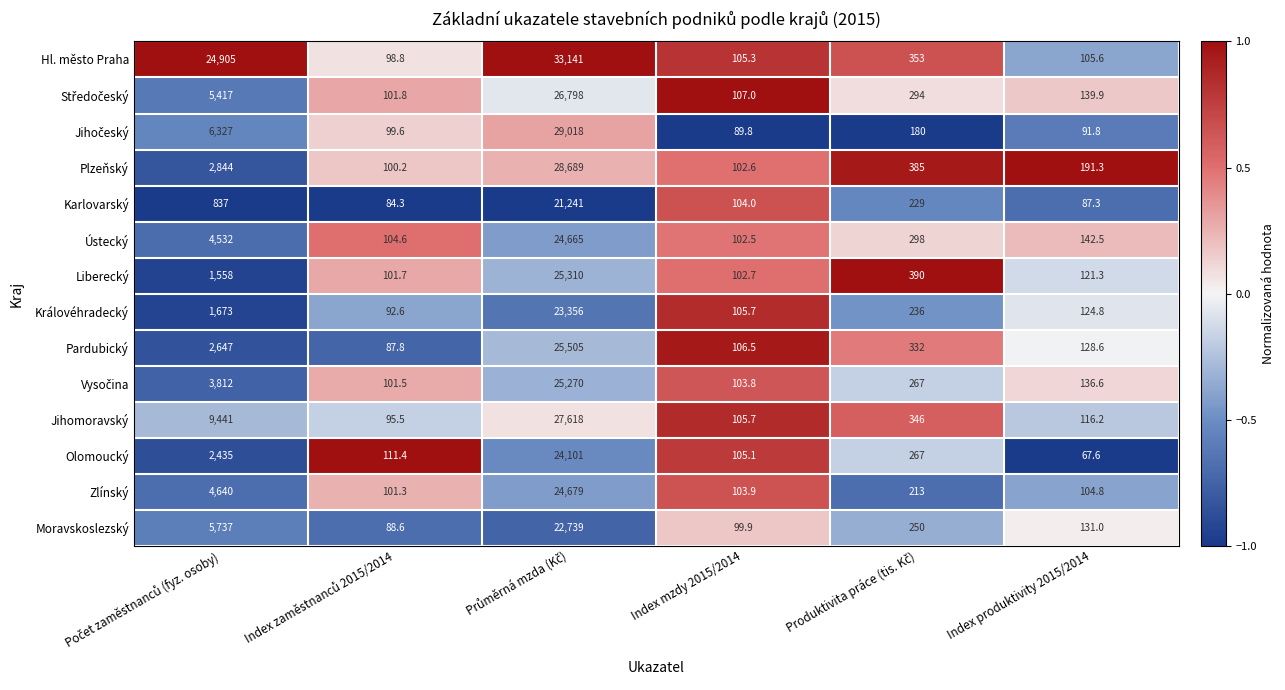

Is it true that Hl. město Praha equals 105.6 at Index produktivity 2015/2014?

True